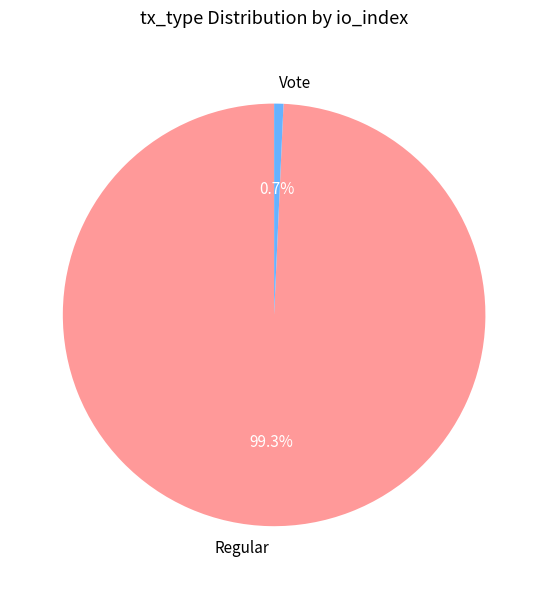

To the nearest percent, what is the average slice percentage?

50%